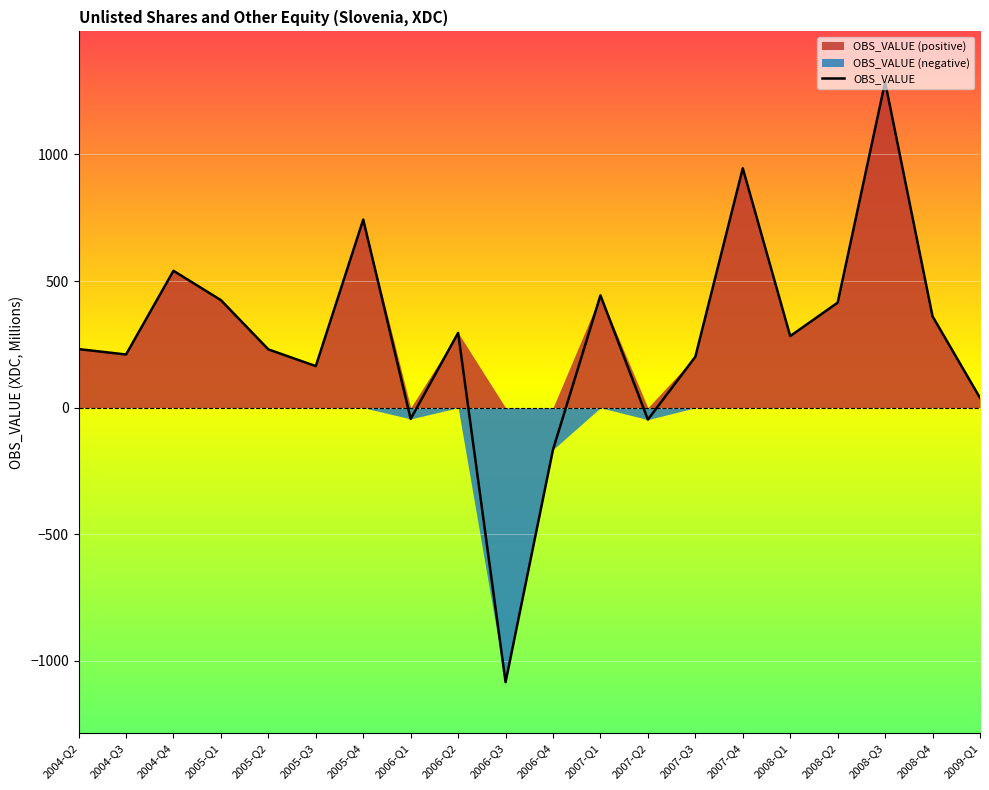

What is the label of the 11th point from the right?

2006-Q3